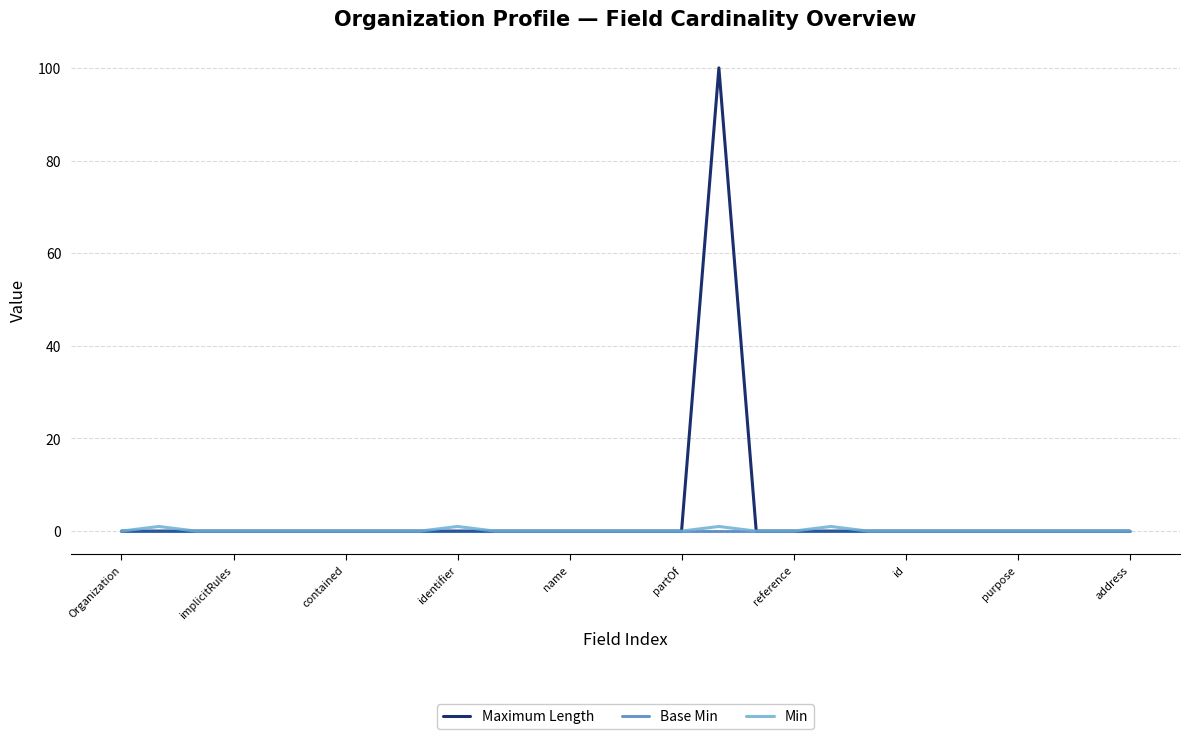

In Min, how many points are higher than both neighbors (excluding endpoints)?

4